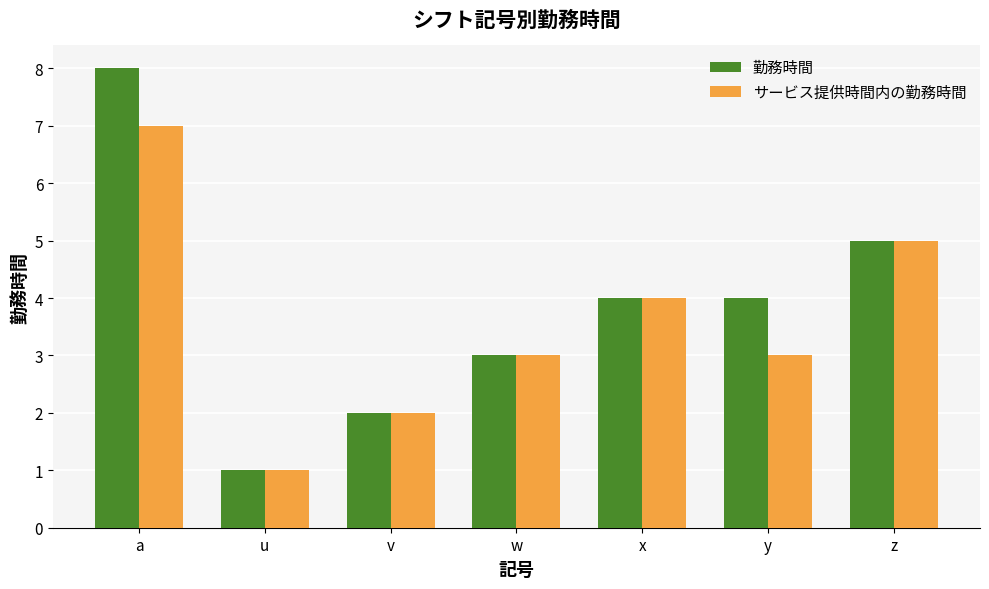

What is the average value of the 勤務時間 series?

4